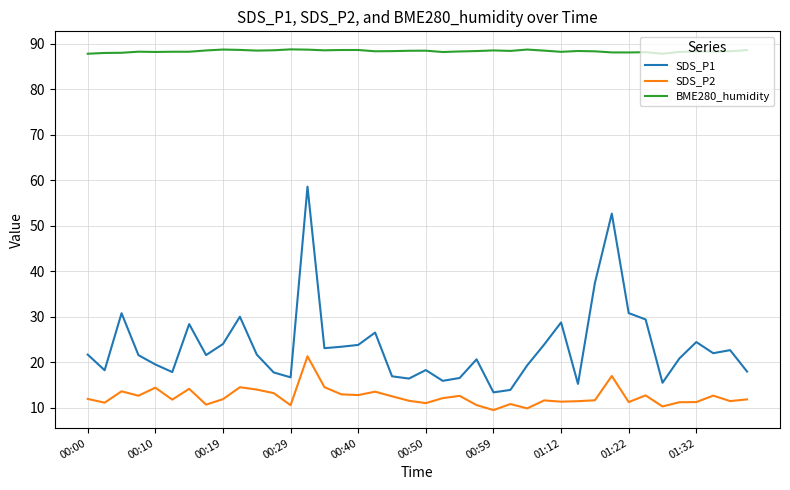

List the series in order of their peak value, highest first.

BME280_humidity, SDS_P1, SDS_P2